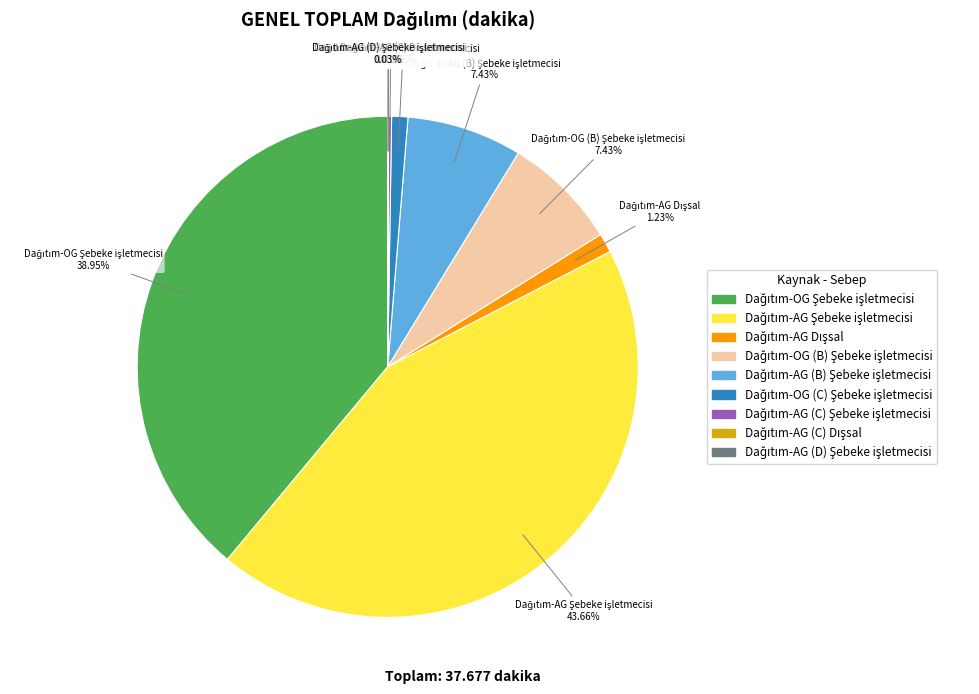

Does any single category account for the majority?

No